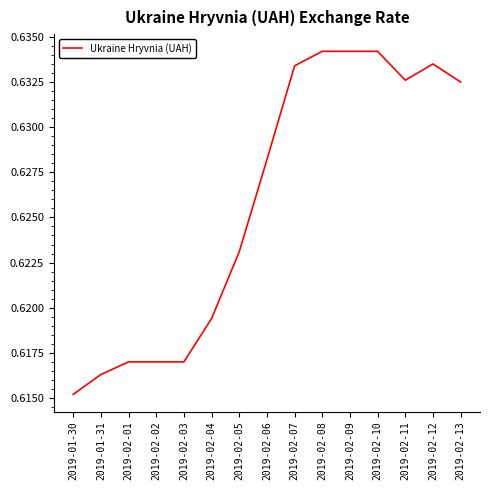

The chart shows a value of 0.3 at 2019-02-09. True or false?

False